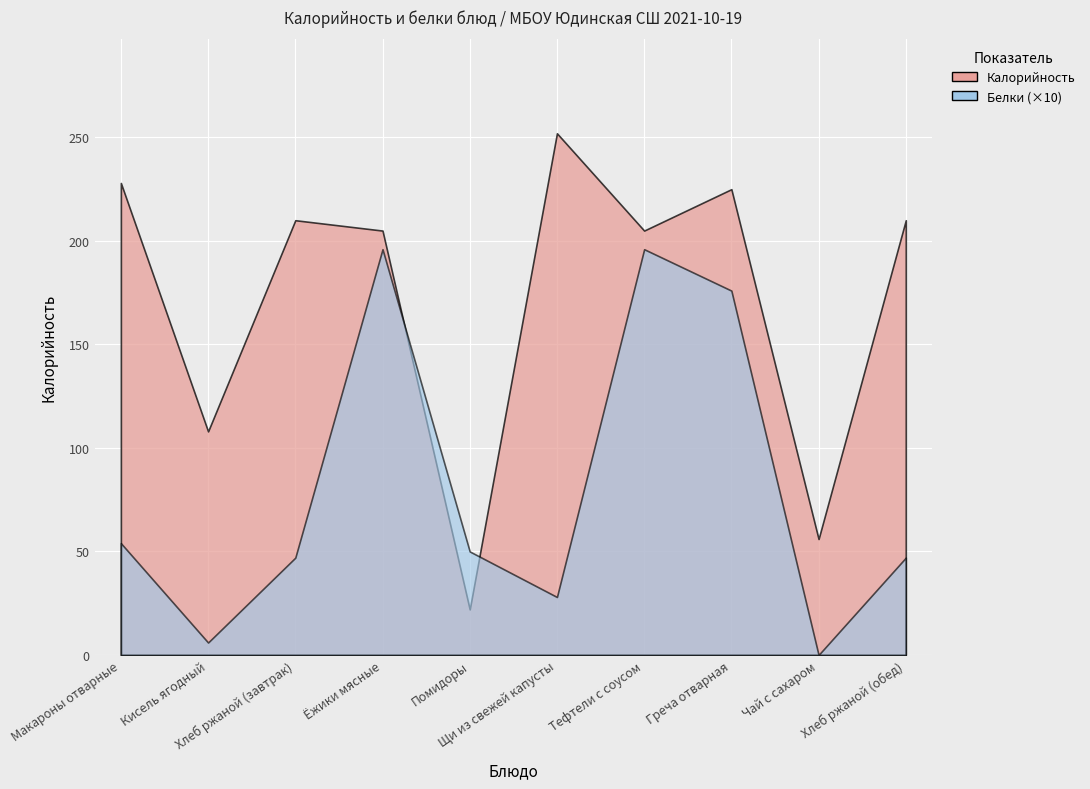

Where is Белки nearest to the value 9?

Макароны отварные